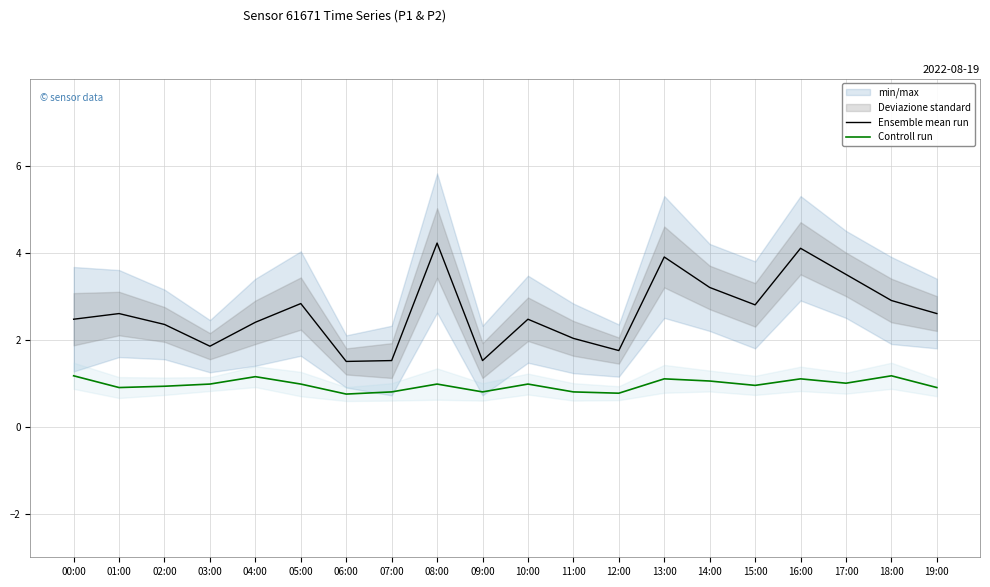

Does the chart display data point markers on the line(s)?

No